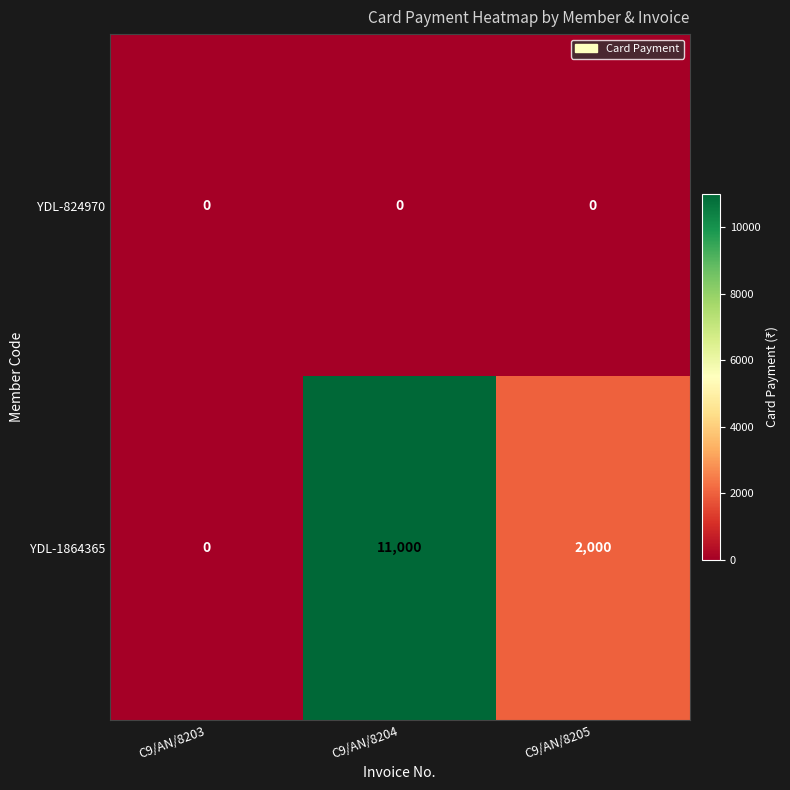

Between C9/AN/8203 and C9/AN/8205, which series saw the biggest shift?

YDL-1864365